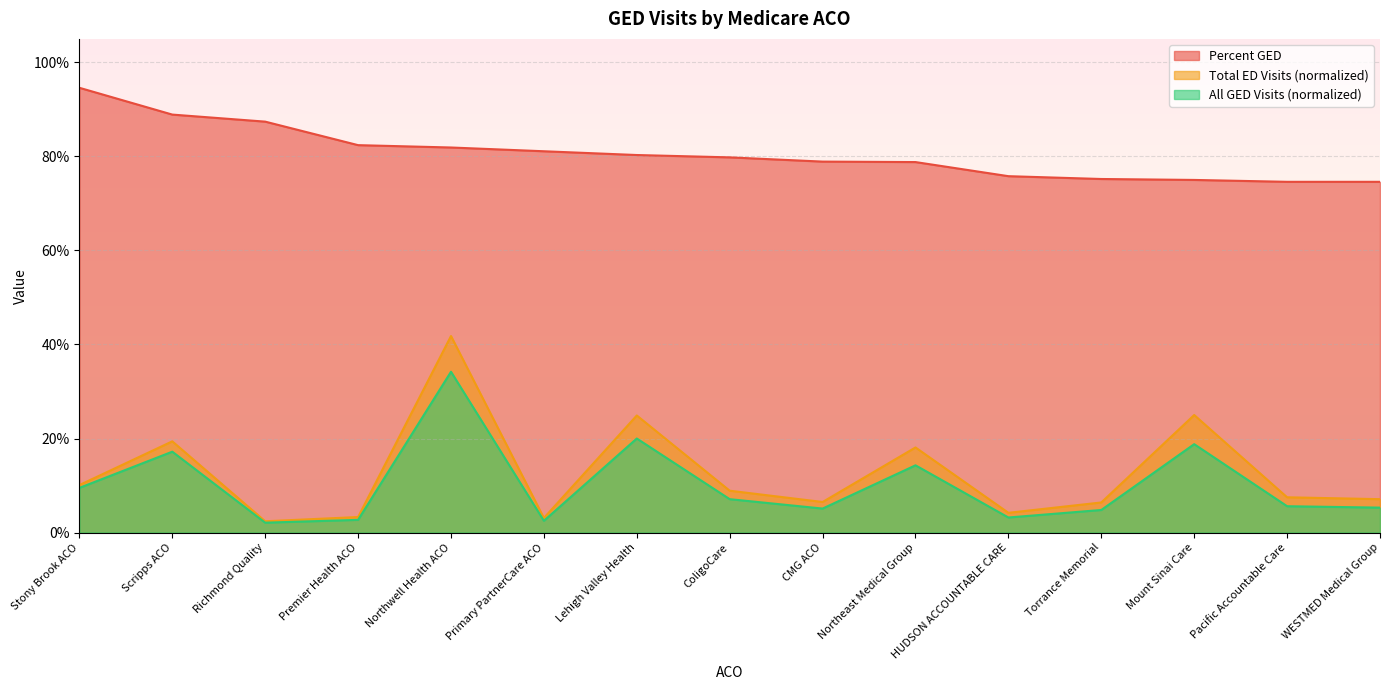

True or false: Percent GED and Total ED Visits (normalized) intersect in this chart.

False